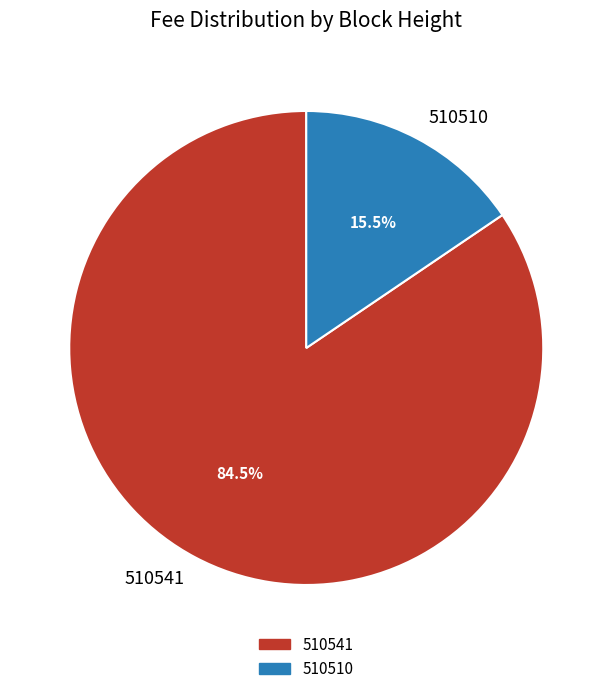

Which has a higher value, 510541 or 510510?

510541